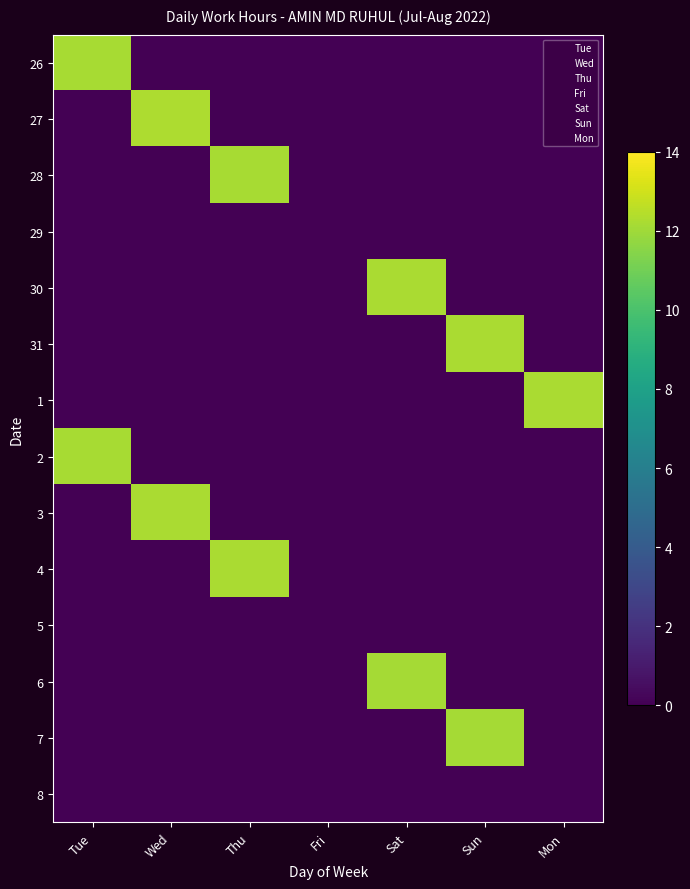

Which category has the highest value across all series?

Wed